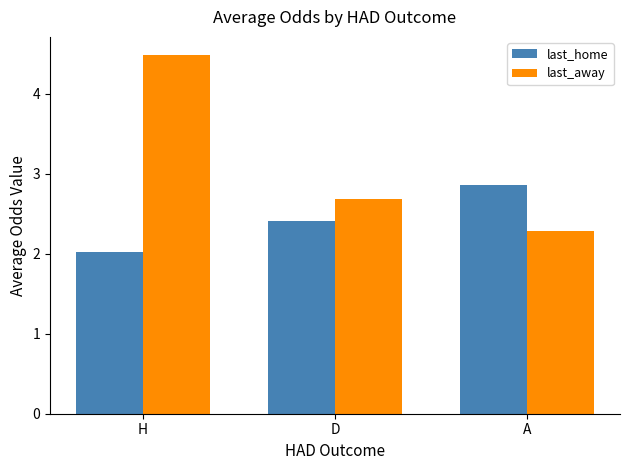

How many bars are there in total?

6